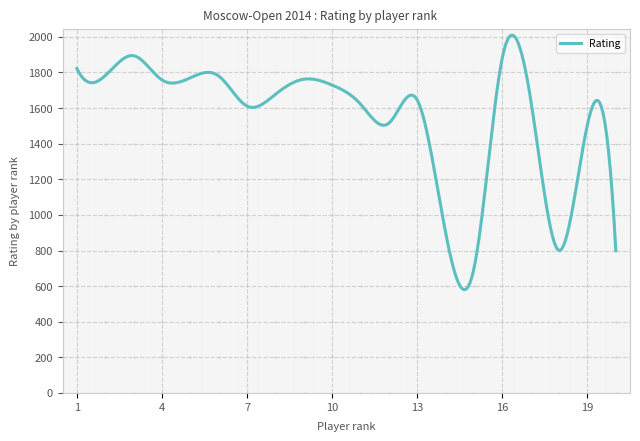

What is the minimum value shown in the chart?

579.6